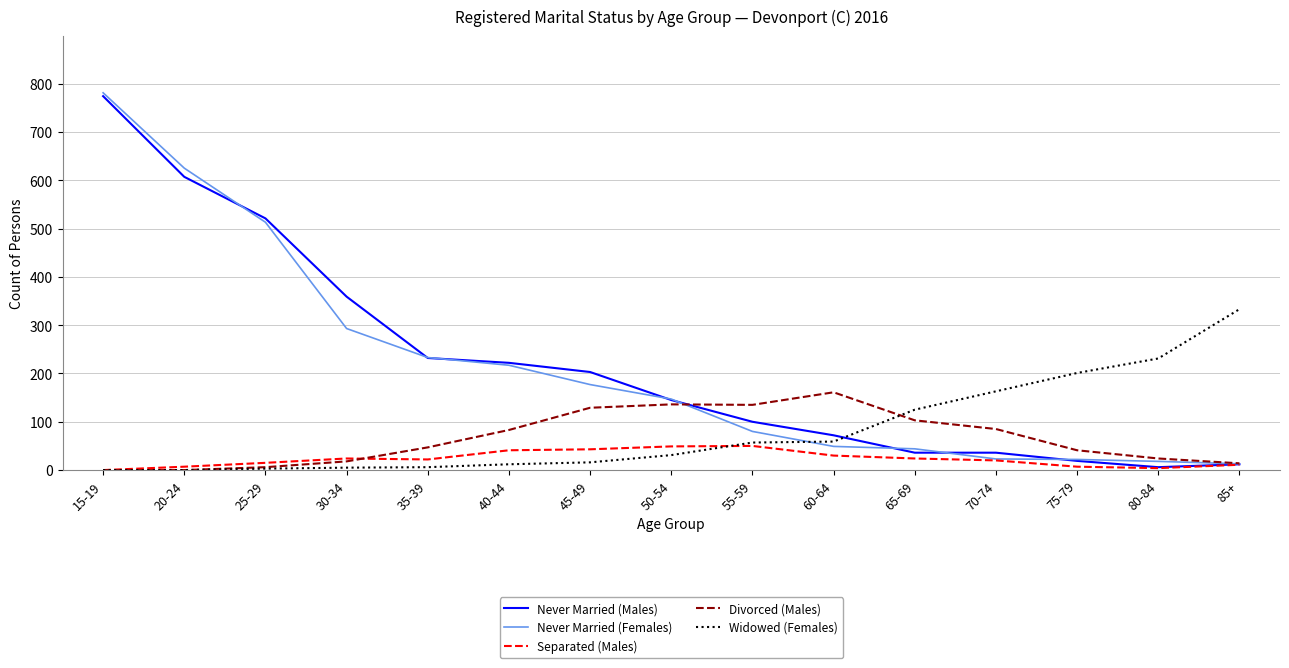

Is this an area chart (filled region under the line)?

No